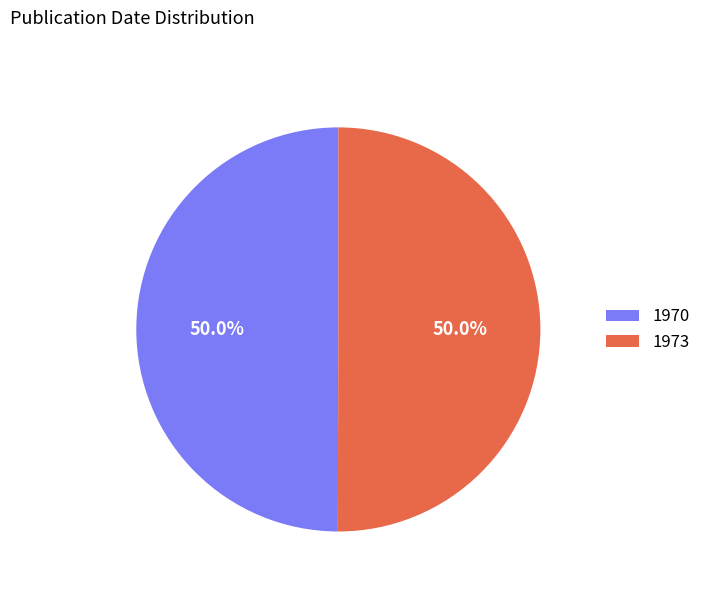

Approximately how many times larger is the value at 1970 compared to 1973?

1.0